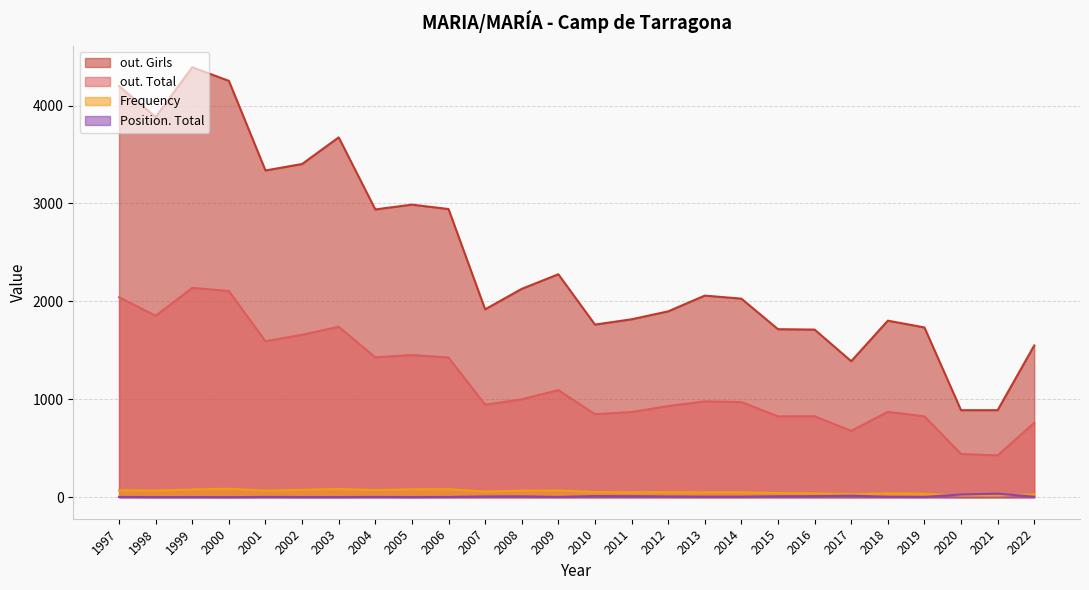

Rank the series by their maximum value, from lowest to highest.

Position. Total, Frequency, out. Total, out. Girls